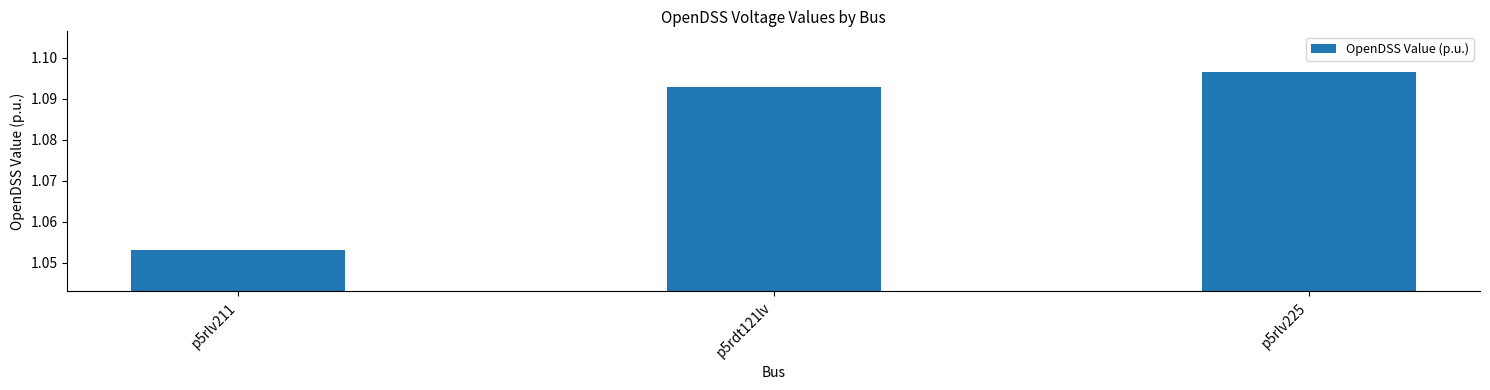

At which category does the chart reach its peak across all series?

p5rlv225